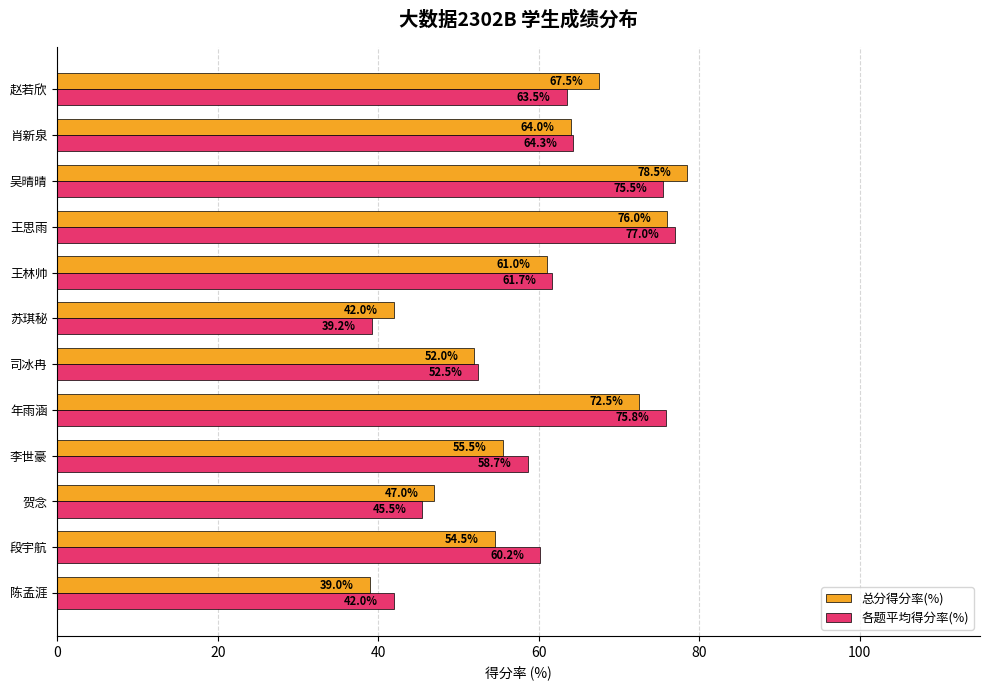

Which category has the highest value in the 总分得分率(%) series?

吴晴晴